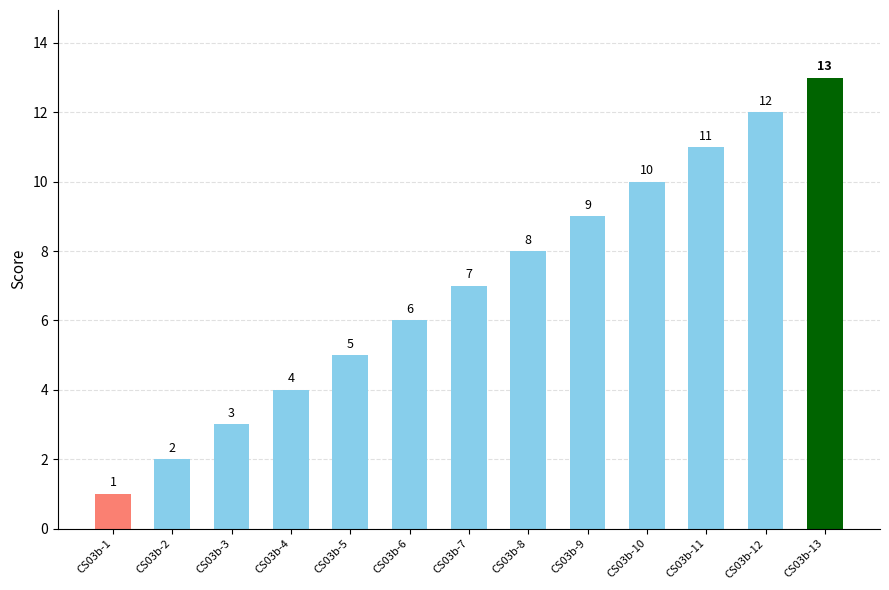

Between CS03b-7 and CS03b-3, which is larger?

CS03b-7